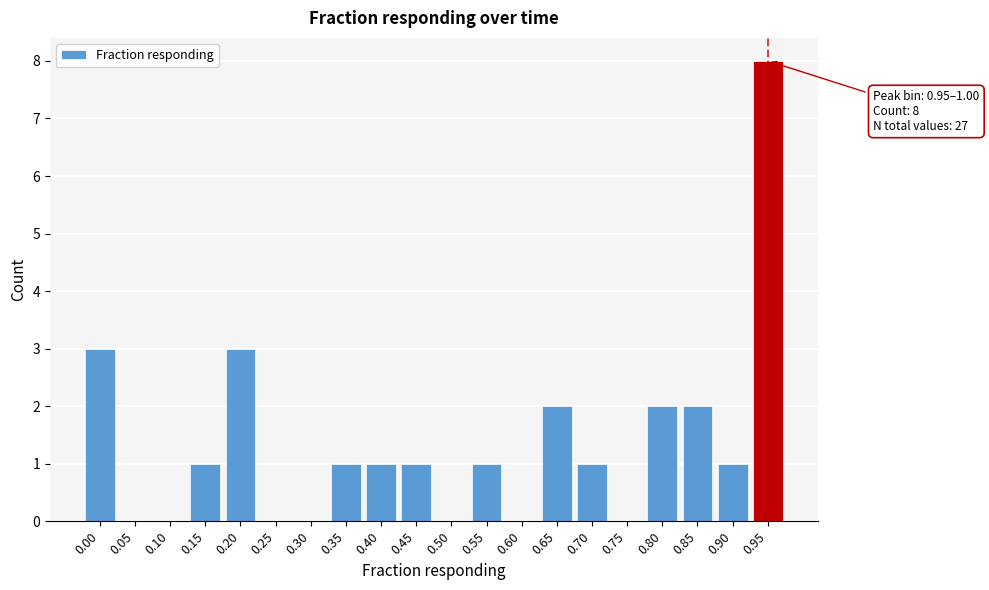

Reading left to right, transcribe all the data shown in this chart.

0.00=3	0.05=0	0.10=0	0.15=1	0.20=3	0.25=0	0.30=0	0.35=1	0.40=1	0.45=1	0.50=0	0.55=1	0.60=0	0.65=2	0.70=1	0.75=0	0.80=2	0.85=2	0.90=1	0.95=8